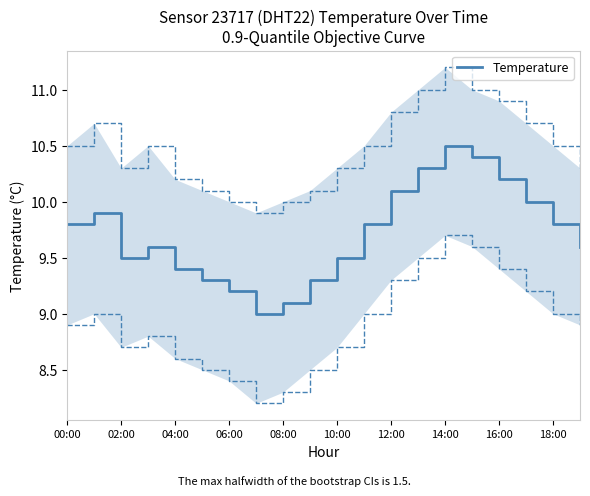

What is the sum of all values?

194.3